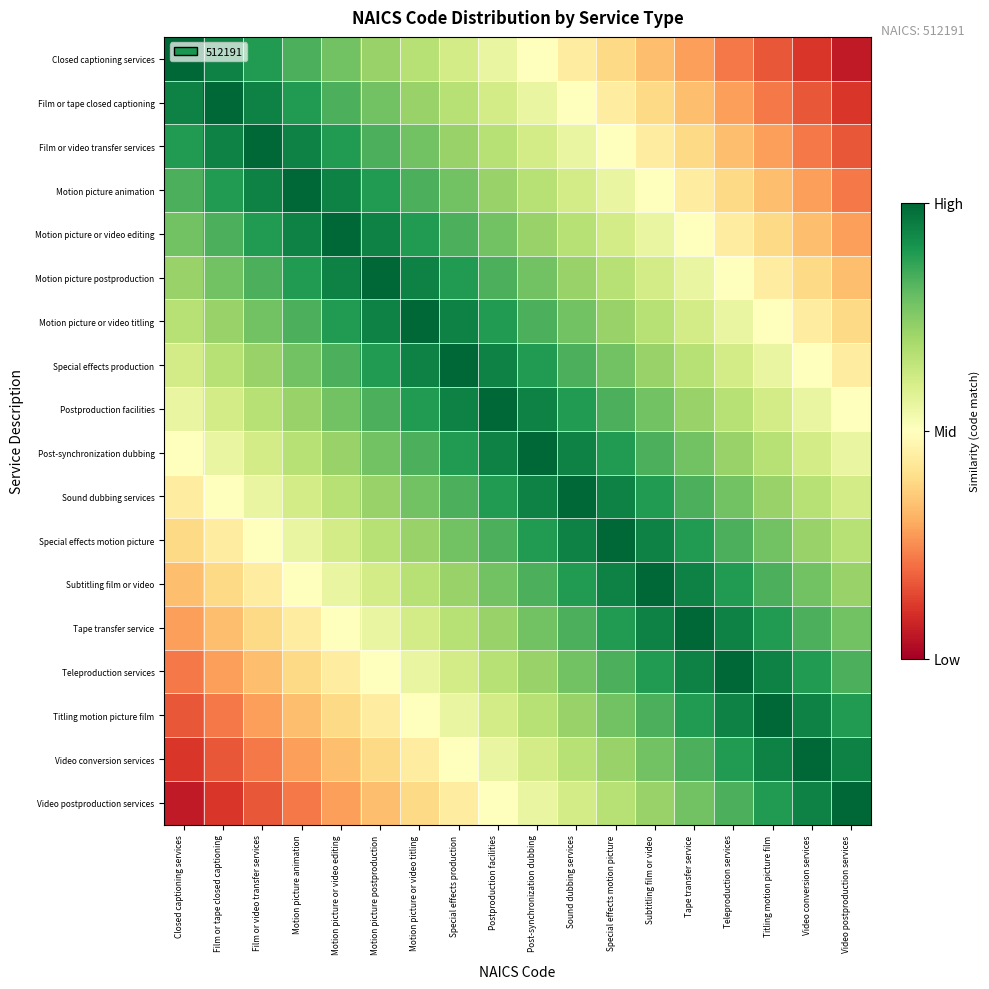

At which category is the sum across all series the highest?

Postproduction facilities